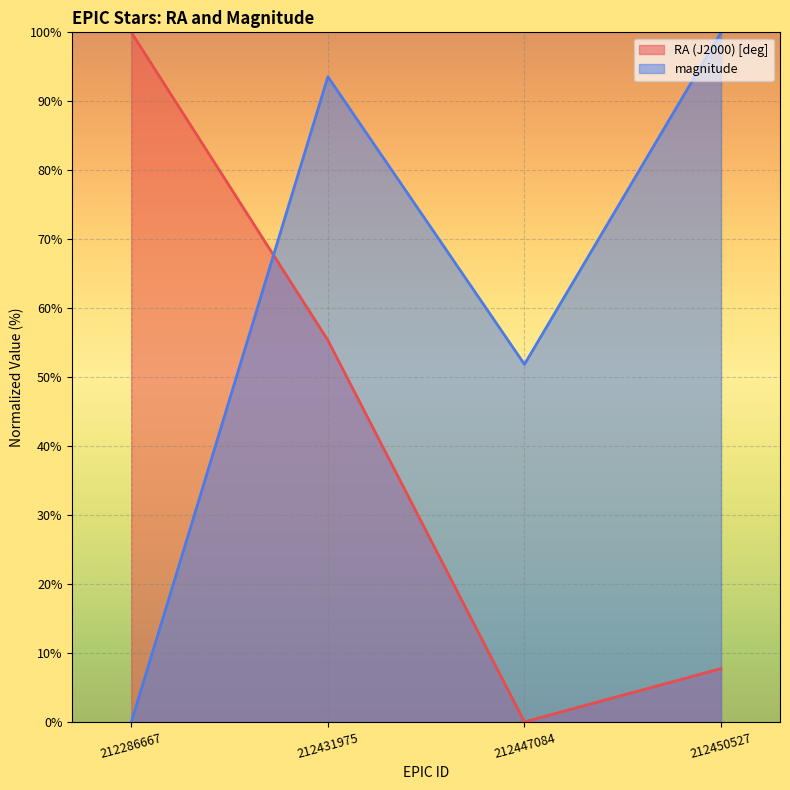

What is the sum of all magnitude (line) values?

245.4